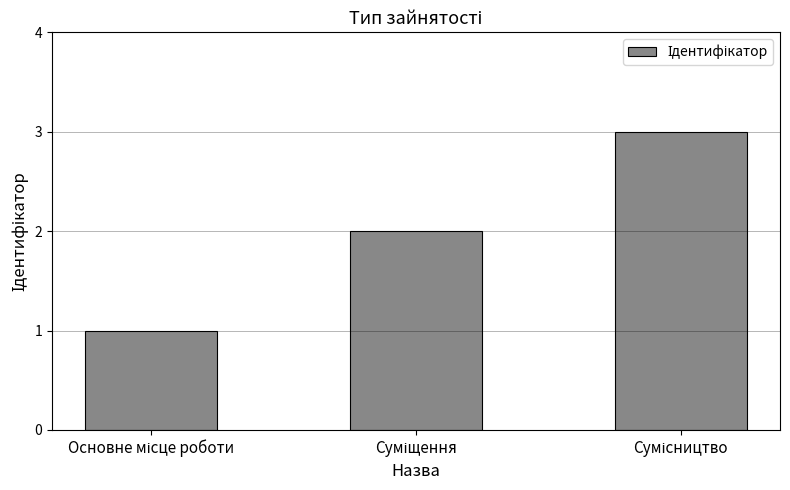

What is the sum of all values?

6